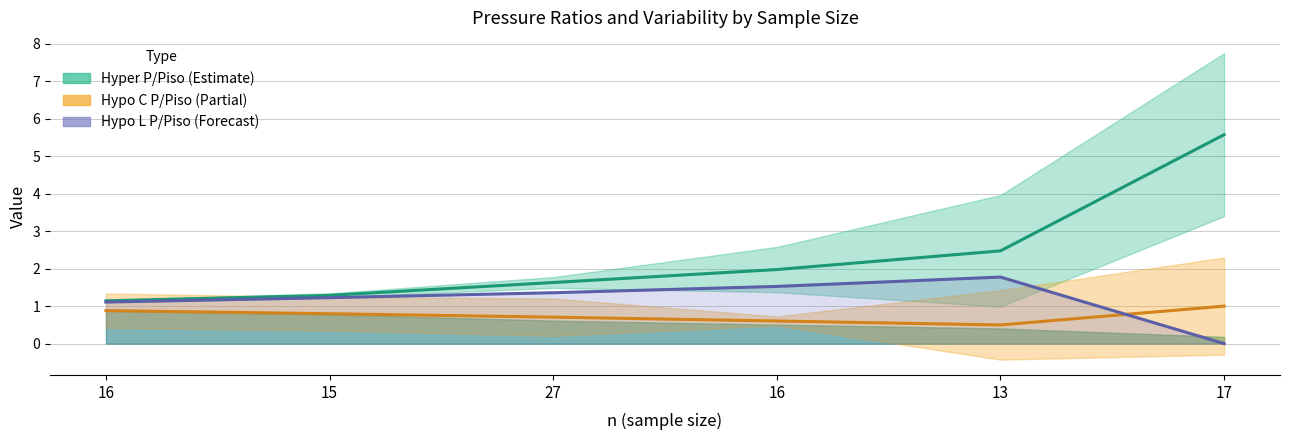

Is this an area chart (filled region under the line)?

No